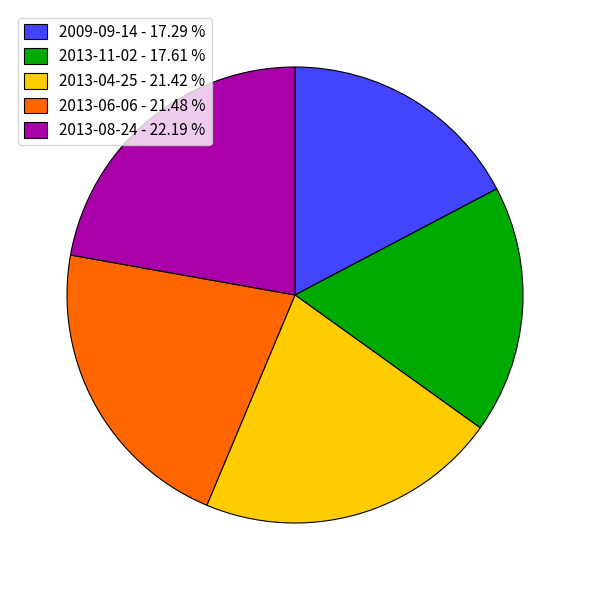

What is the ratio of the value at 2013-08-24 to the value at 2009-09-14?

1.3